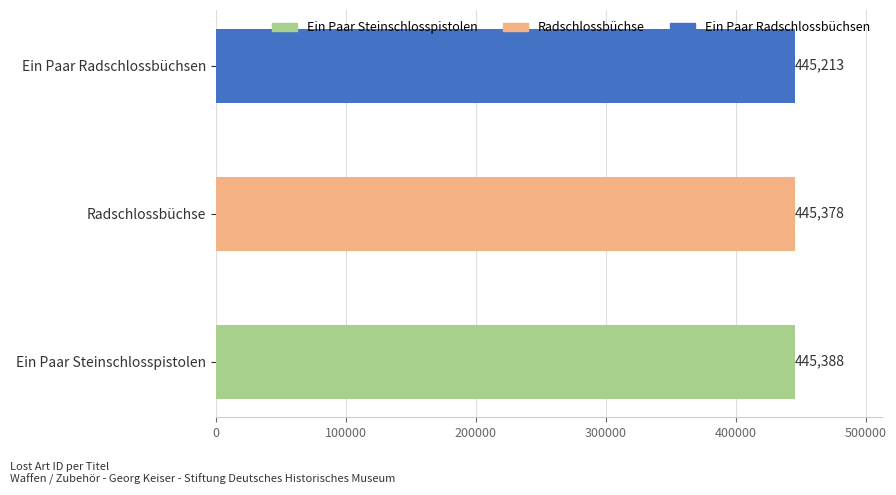

Reading bottom to top, extract all data points from this chart.

Ein Paar Steinschlosspistolen=445388	Radschlossbüchse=445378	Ein Paar Radschlossbüchsen=445213